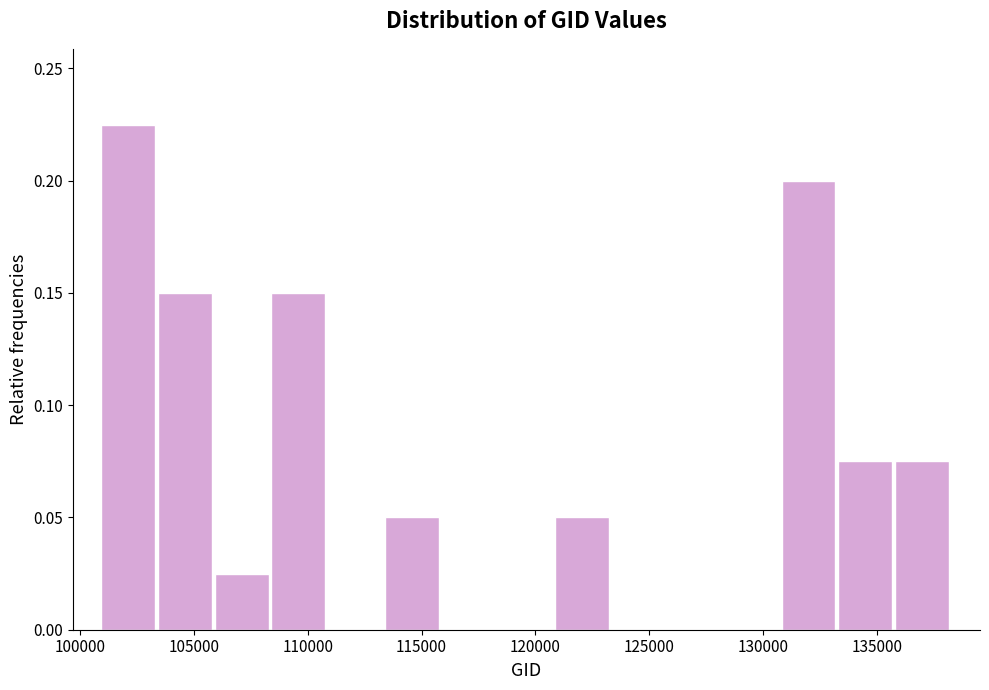

Reading left to right, list every bar in this chart as the range it spans on the x-axis followed by its height. Neither the bar edges nor the heights are printed on the chart, so give them approximately, as read against the axes.

101000 to 103500: 0.225
103500 to 106000: 0.150
106000 to 108500: 0.025
108500 to 111000: 0.150
111000 to 113500: 0
113500 to 116000: 0.050
116000 to 118500: 0
118500 to 121000: 0
121000 to 123500: 0.050
123500 to 126000: 0
126000 to 128500: 0
128500 to 131000: 0
131000 to 133500: 0.200
133500 to 136000: 0.075
136000 to 138500: 0.075